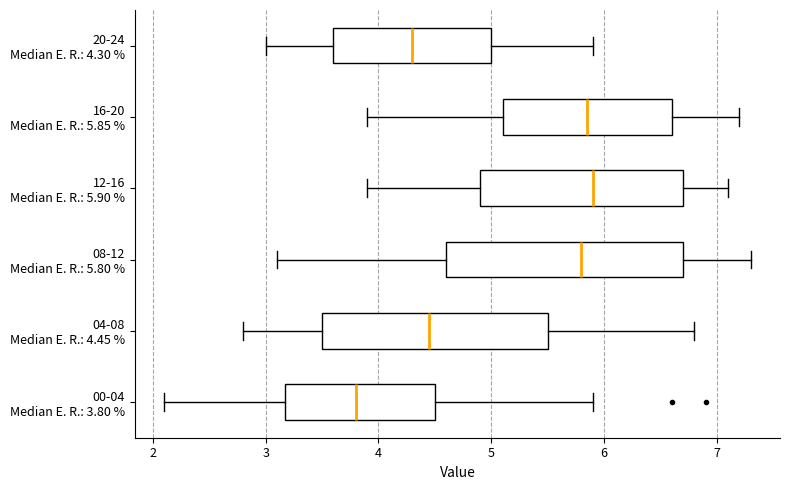

Which box's median line is the furthest to the left?

00-04 Median E. R.: 3.80 %